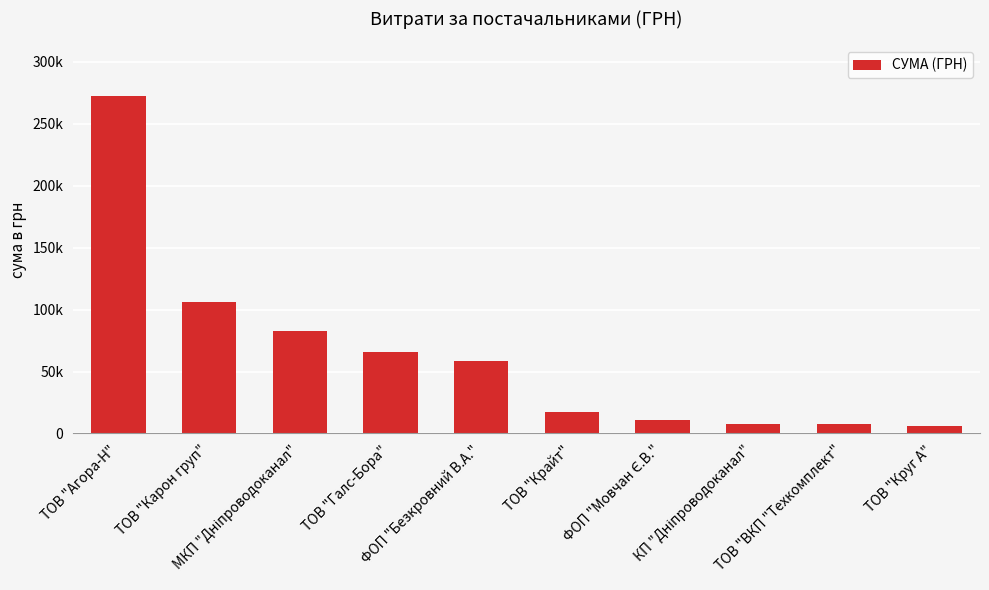

Reading right to left, what are all the values shown in this chart?

ТОВ "Круг А"=6109.0	ТОВ "ВКП "Техкомплект"=7889.8	КП "Дніпроводоканал"=7730.8	ФОП "Мовчан Є.В."=10587.5	ТОВ "Крайт"=17230.2	ФОП "Безкровний В.А."=58513.7	ТОВ "Галс-Бора"=65790.6	МКП "Дніпроводоканал"=82834.0	ТОВ "Карон груп"=106147.2	ТОВ "Агора-Н"=272421.2